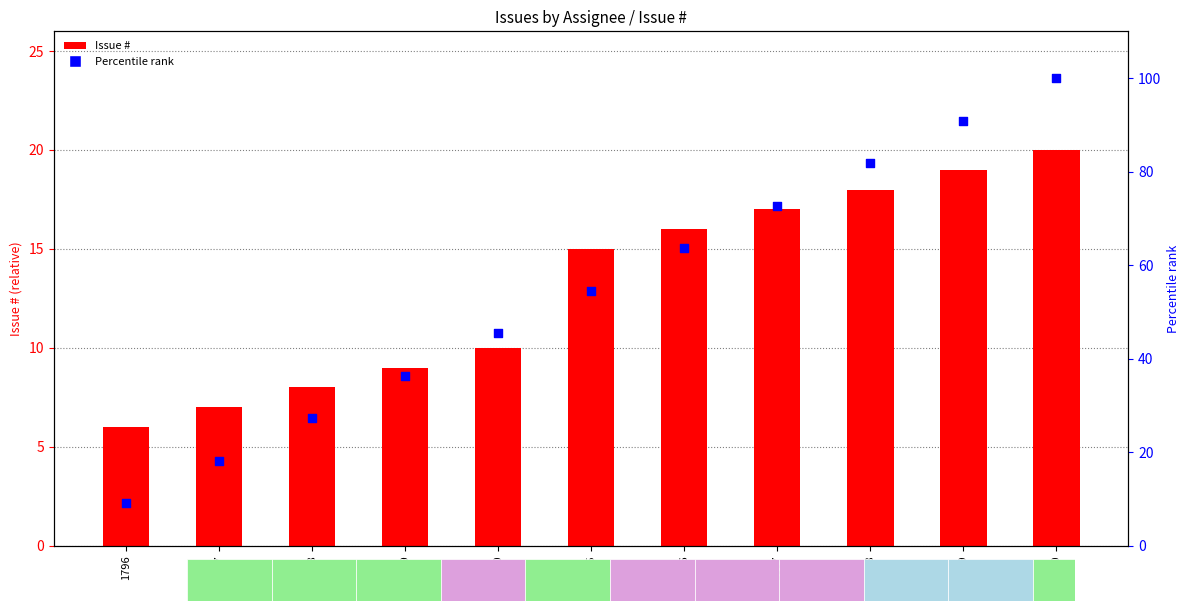

At how many categories does at least one series exceed 42?

7